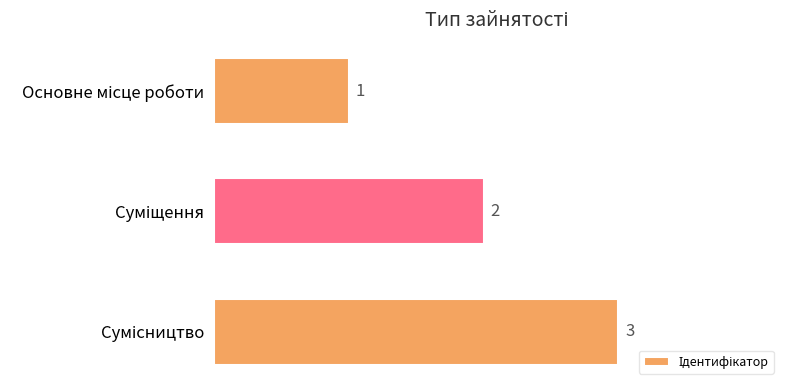

How many data points are less than 2?

1